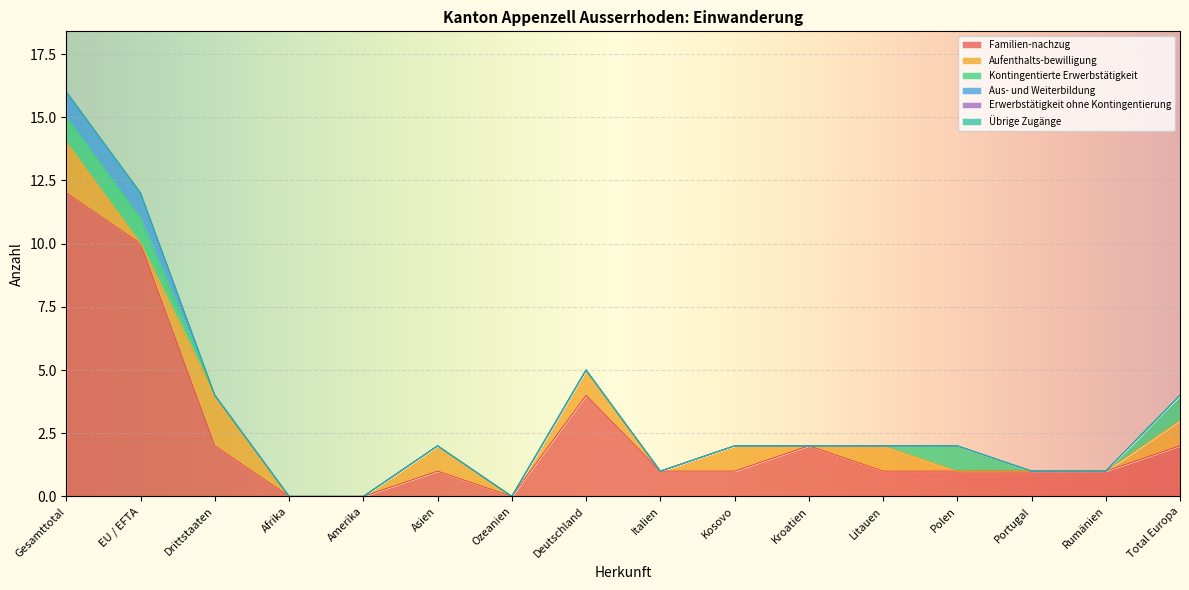

What is the spread (max minus min) of values at Polen?

1